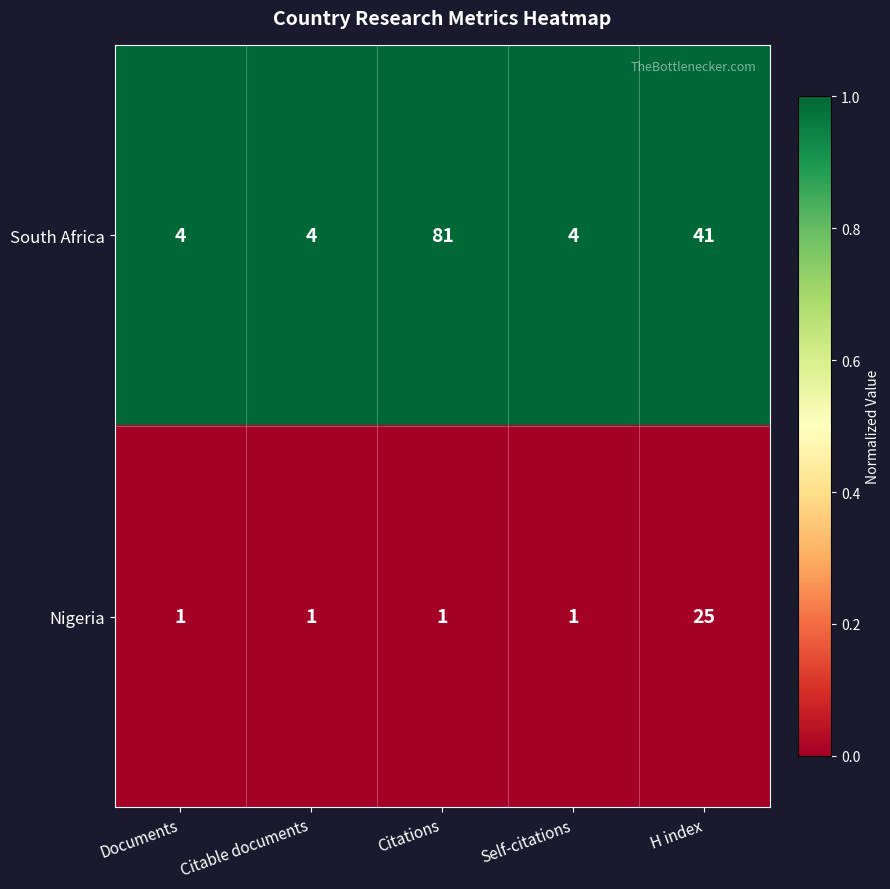

Which series has the widest spread of values?

South Africa